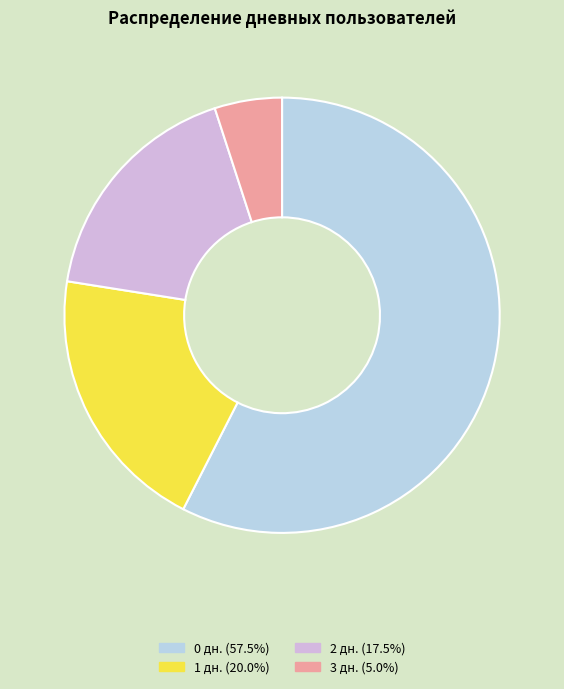

Rank the categories by value from lowest to highest.

3, 2, 1, 0